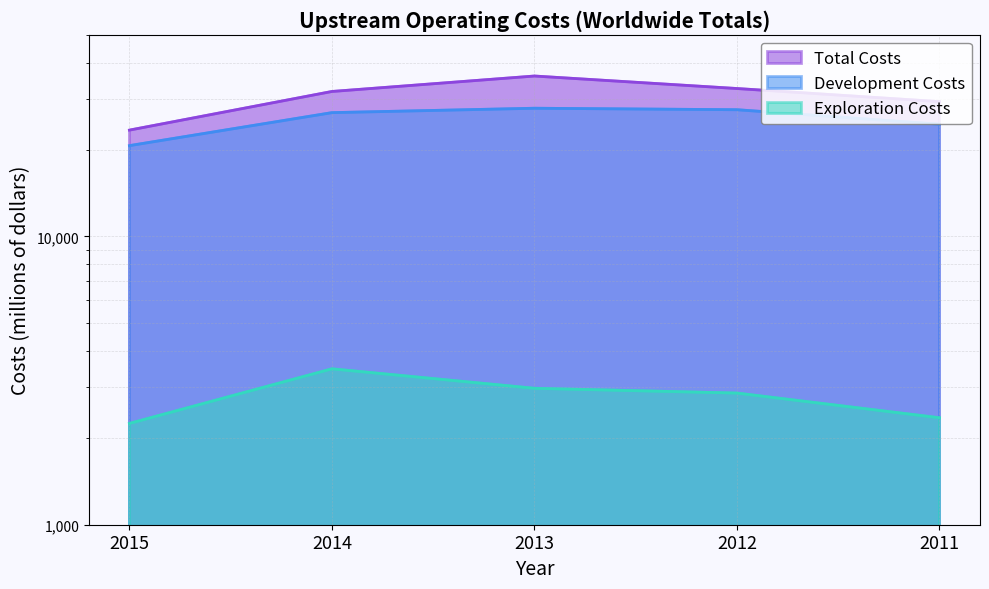

True or false: Development Costs and Total Costs intersect in this chart.

False